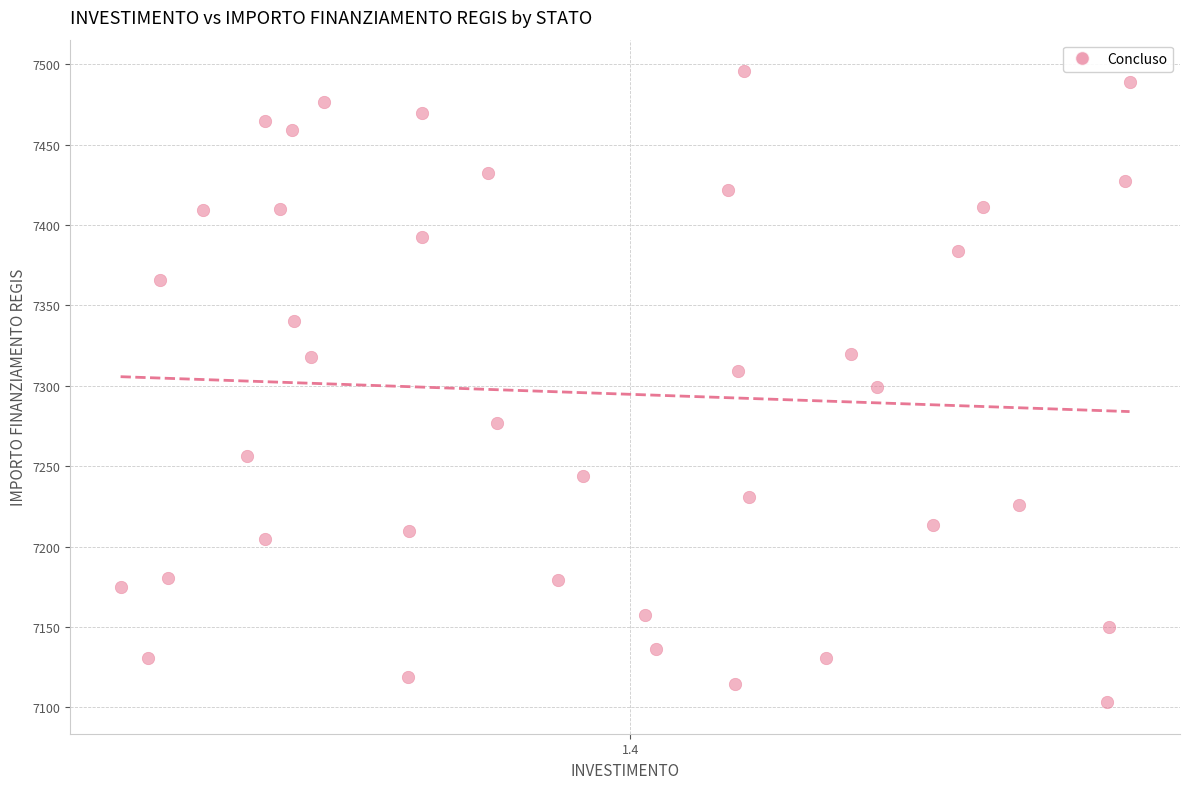

What is the range of Y values (max minus min)?

392.5